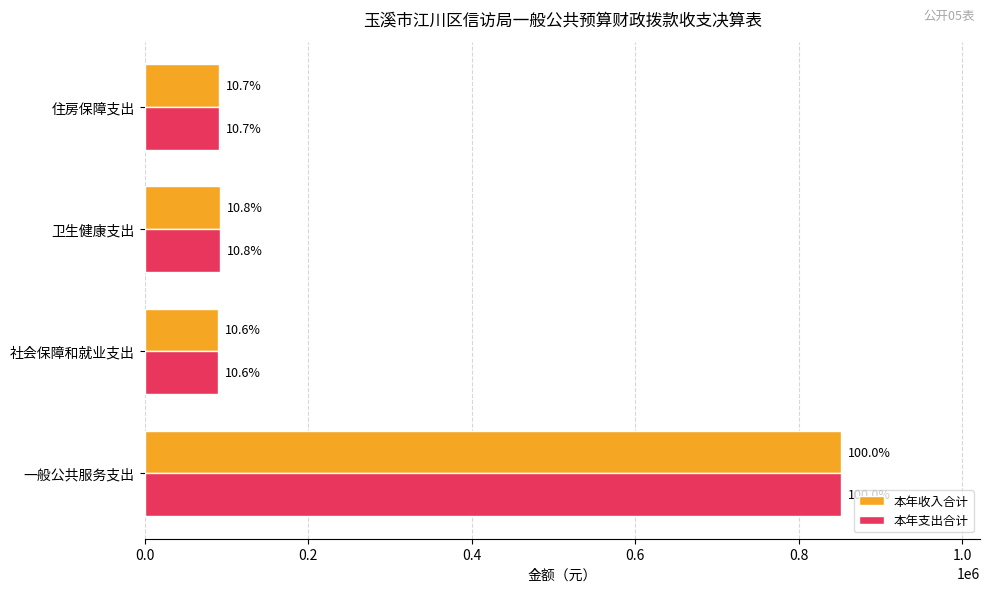

What are all the series names shown in the legend?

本年收入合计, 本年支出合计